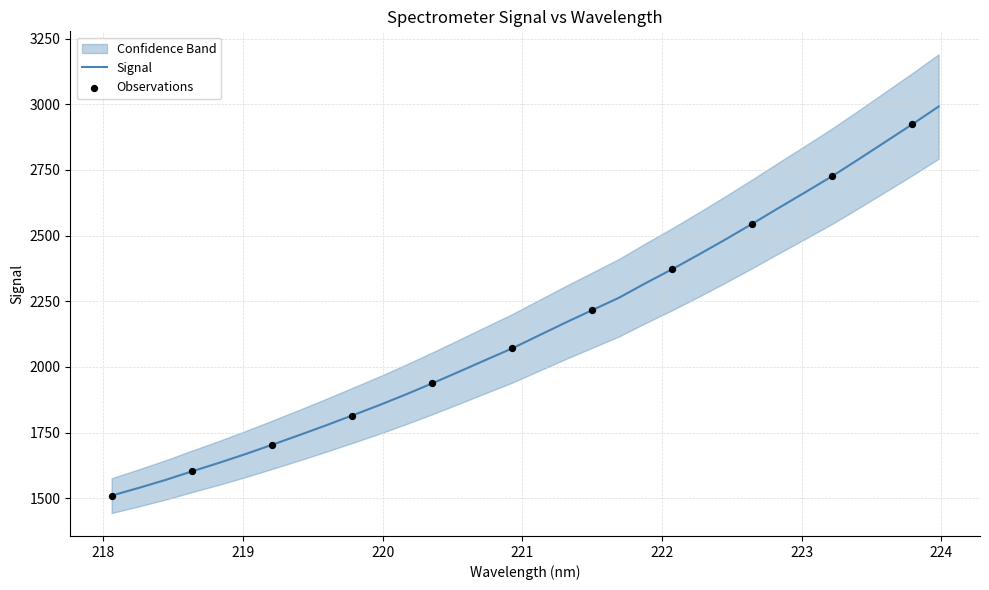

What is the ratio of the value at 219.2067 to the value at 222.4538?

0.7